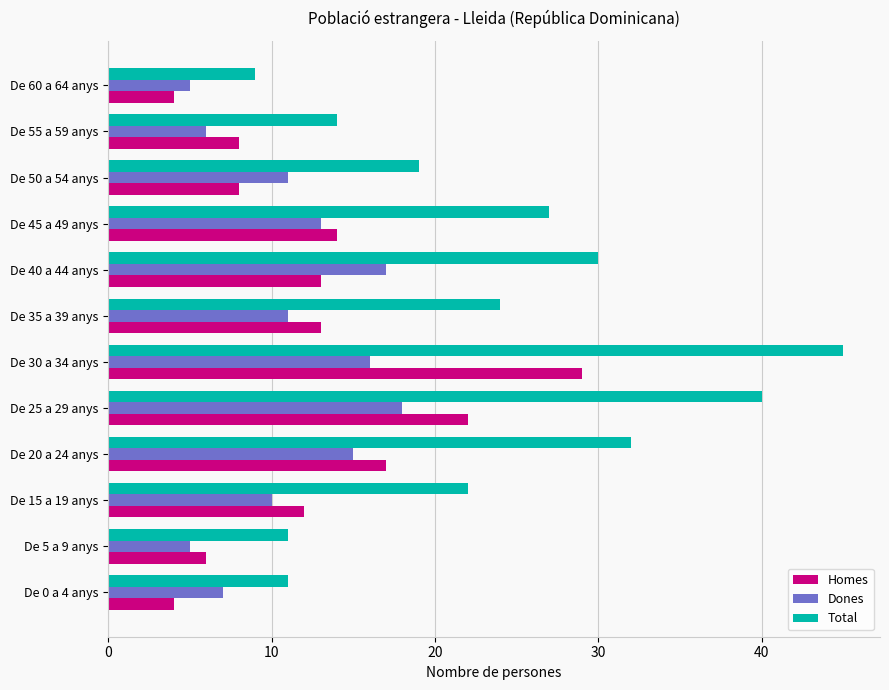

At which category is the sum across all series the highest?

De 30 a 34 anys